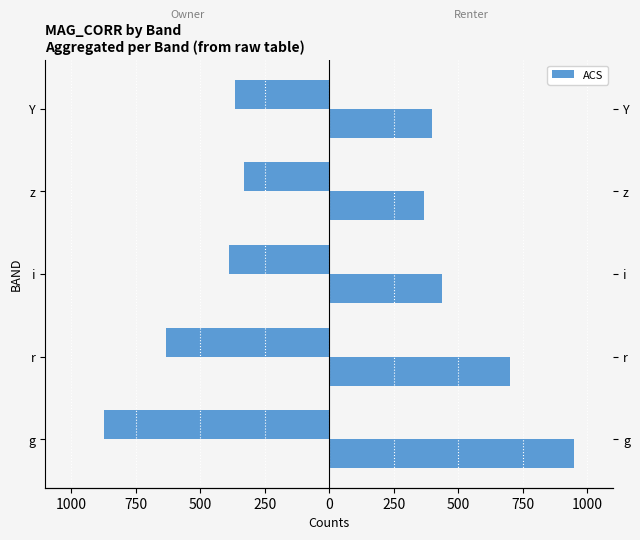

How many data points does each series have?

5